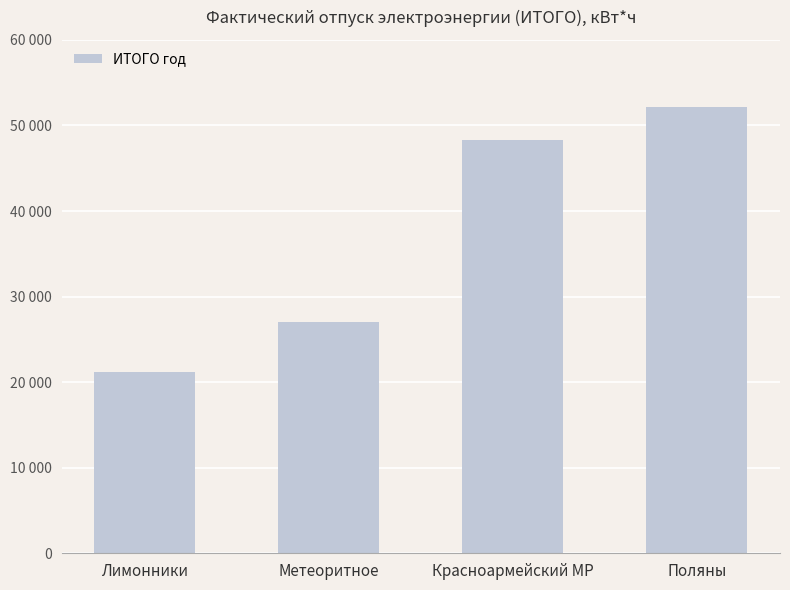

What is the change in value from Красноармейский МР to Поляны?

+3881.1